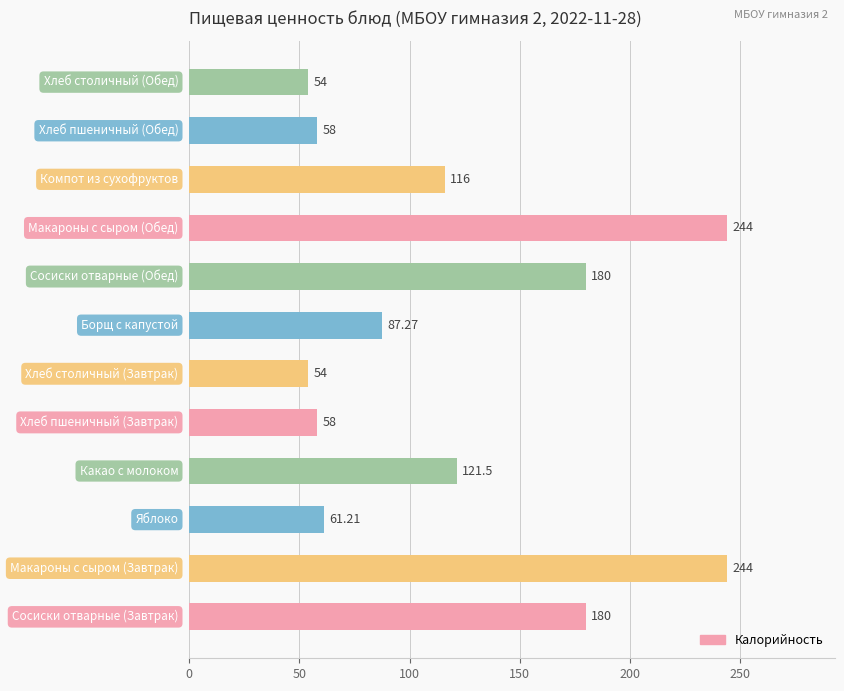

What is the difference between the maximum and minimum values?

190.0